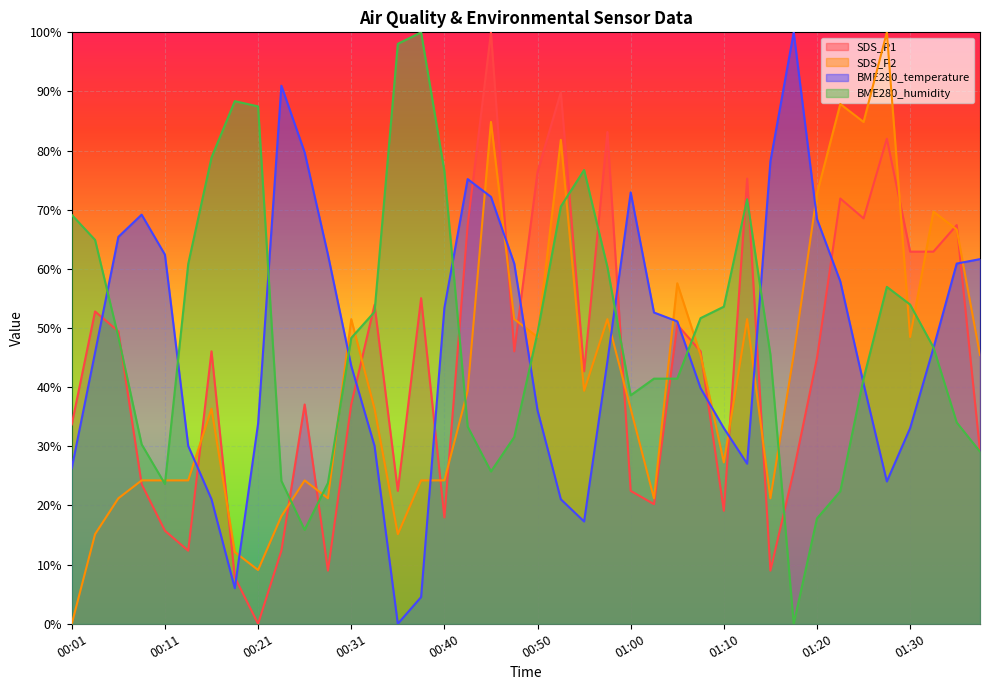

What position from the right is 01:37?

1